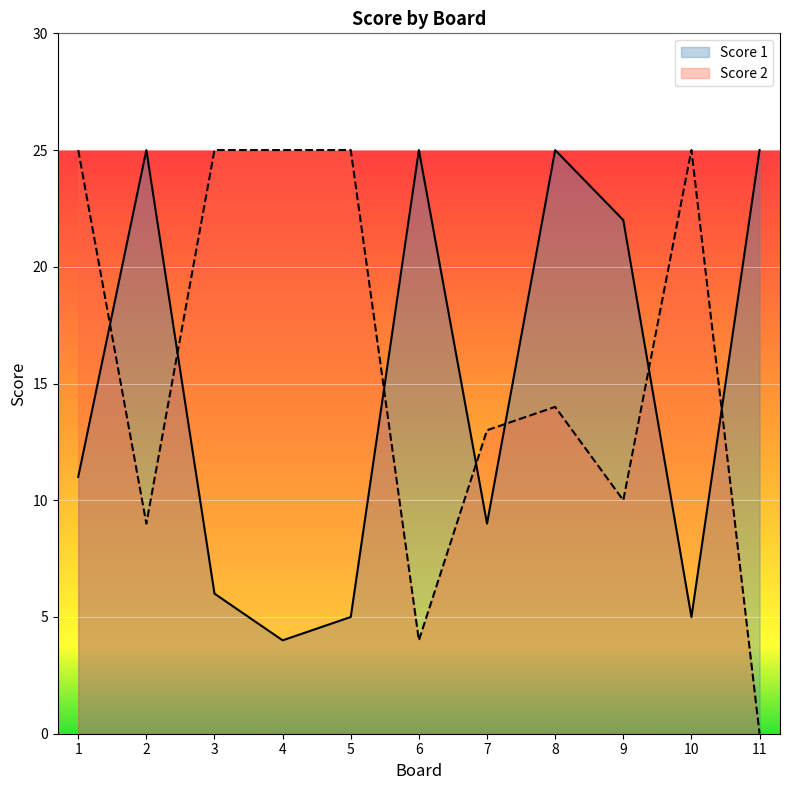

What are all the series names shown in the legend?

Score 1, Score 2